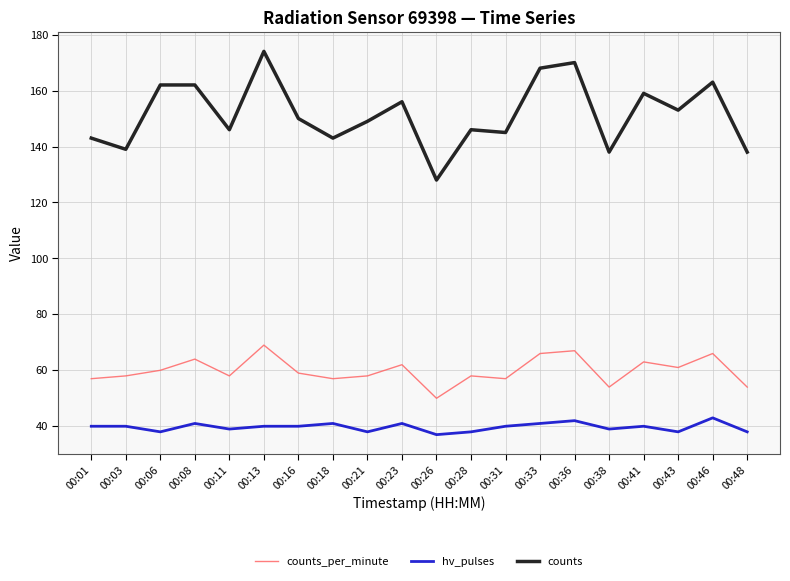

Which series has the largest total across all categories?

counts